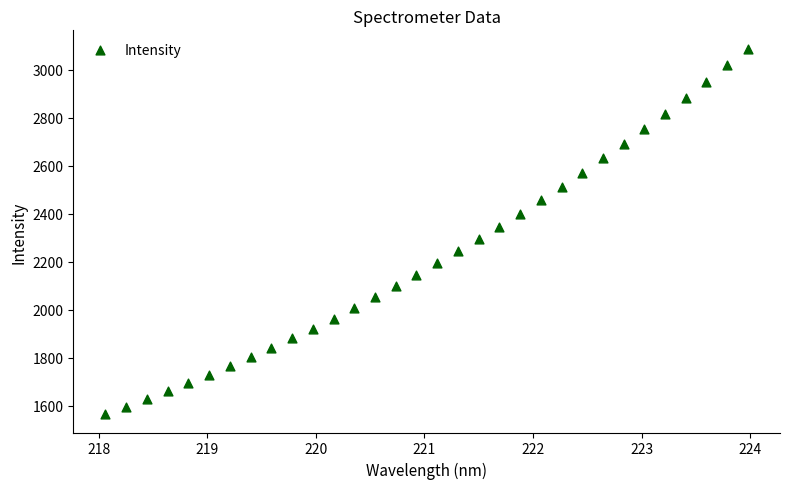

What is the range of X values (max minus min)?

5.9